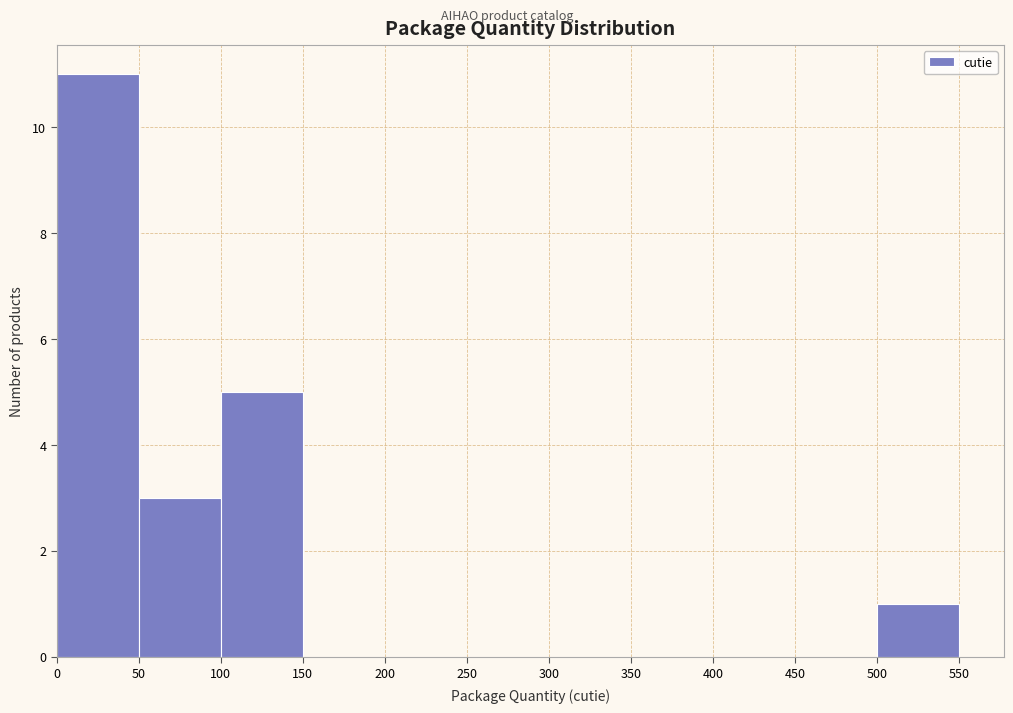

How tall is the bar that spans 0 to 50 on the x-axis? The values are not printed on the chart, so give them approximately, as read against the axis.

11